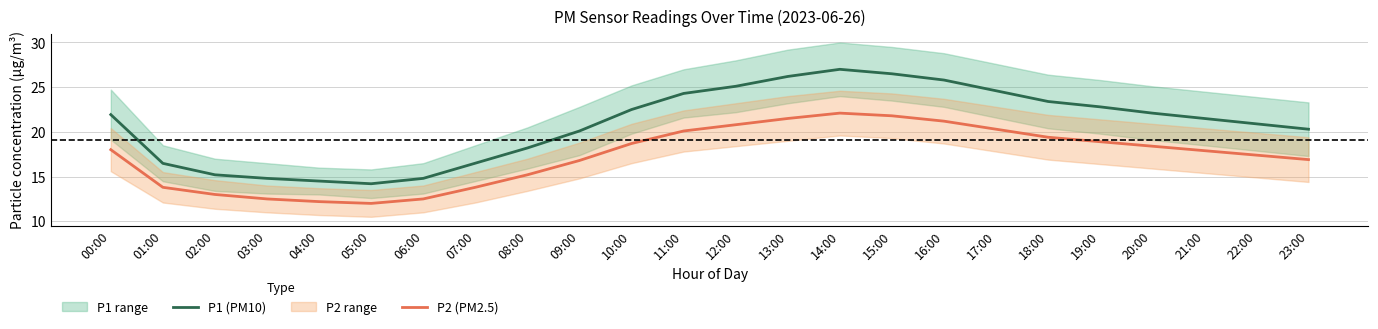

What is the difference between the second highest and minimum values in the P2 (PM2.5) series?

9.8